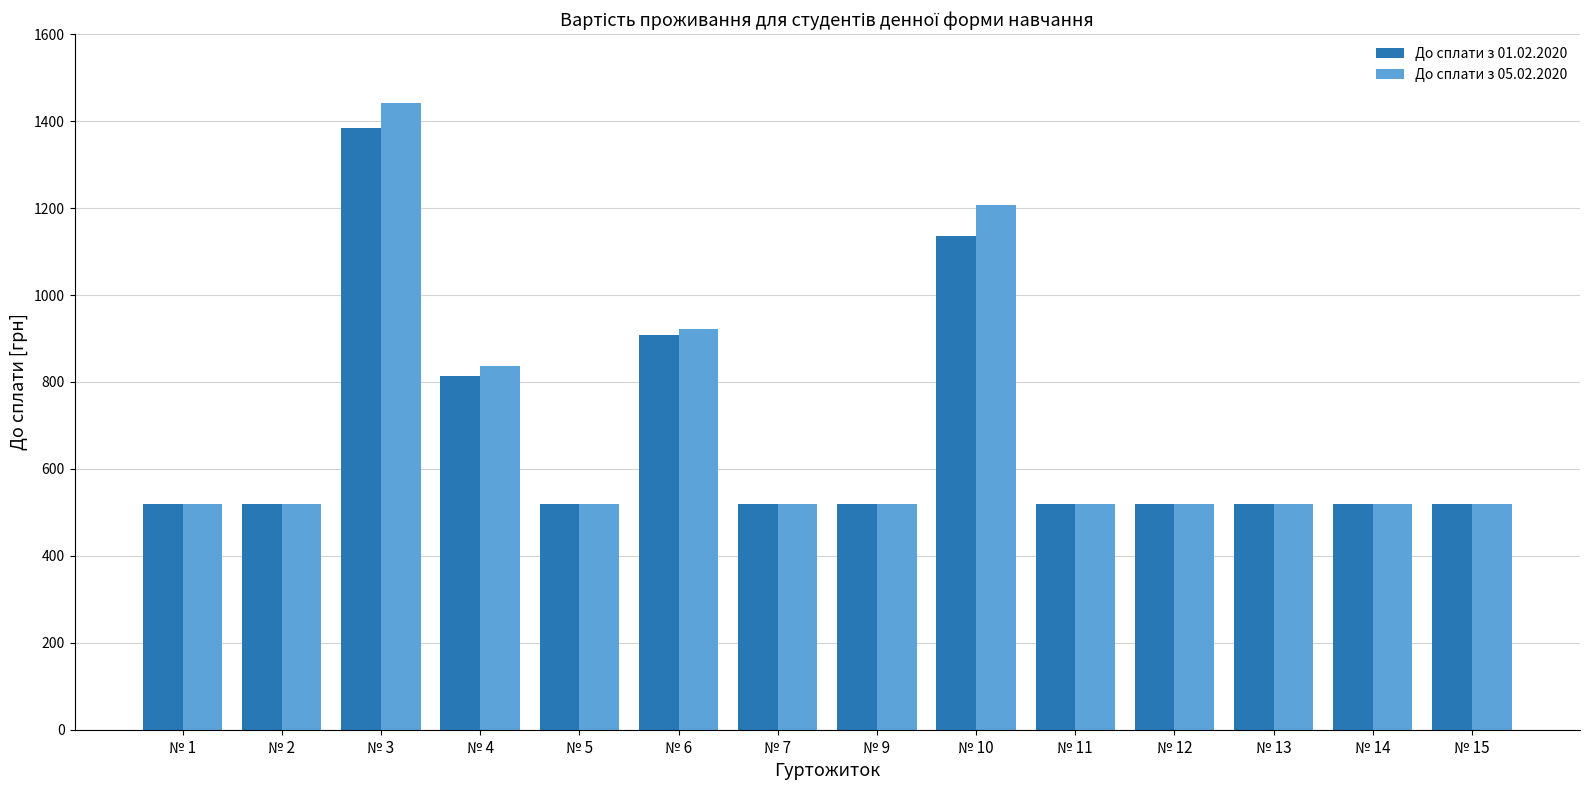

Which series has the widest spread of values?

До сплати з 05.02.2020